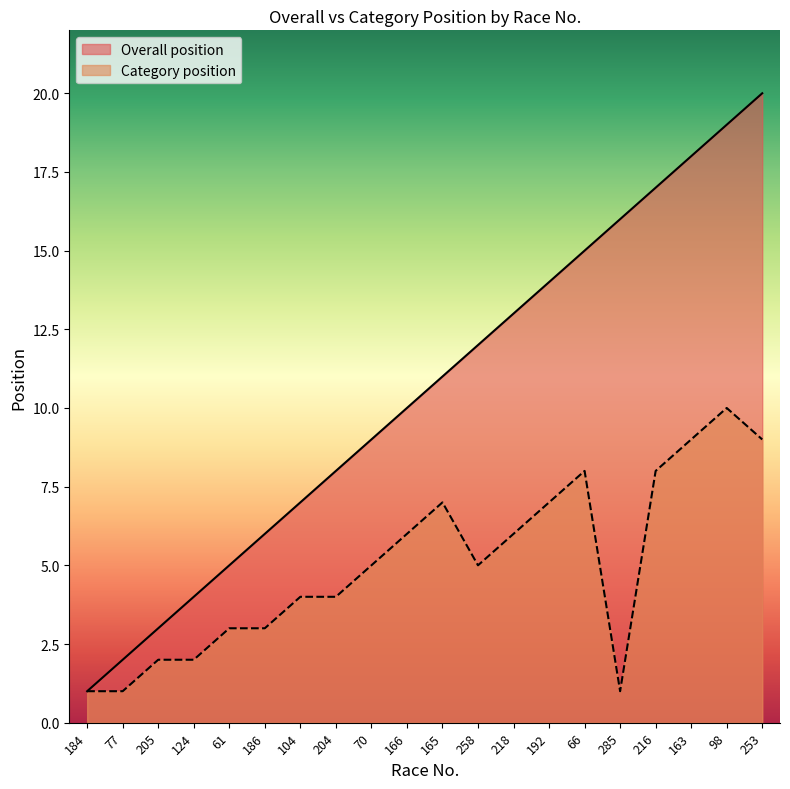

How many data points in Overall position are above 11?

9